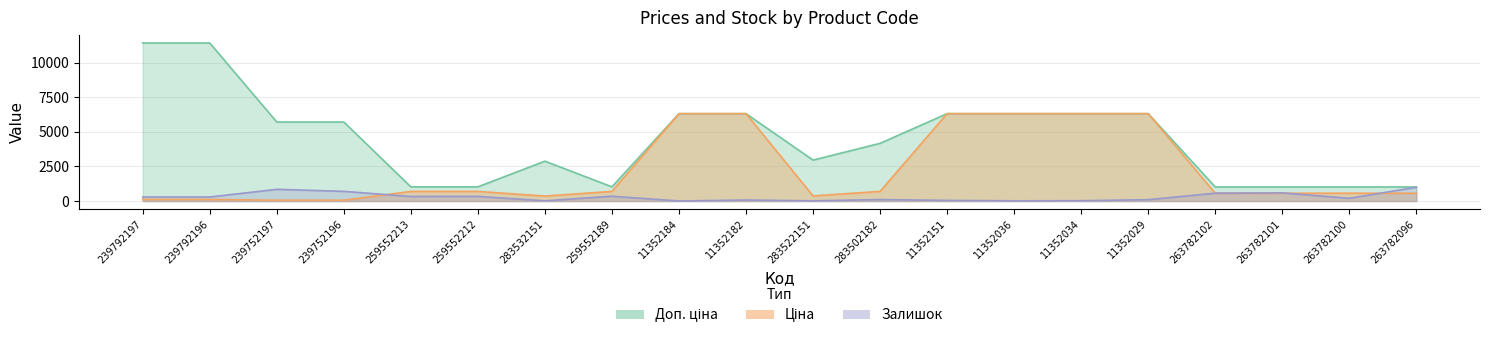

Which series has the largest total across all categories?

Доп. ціна